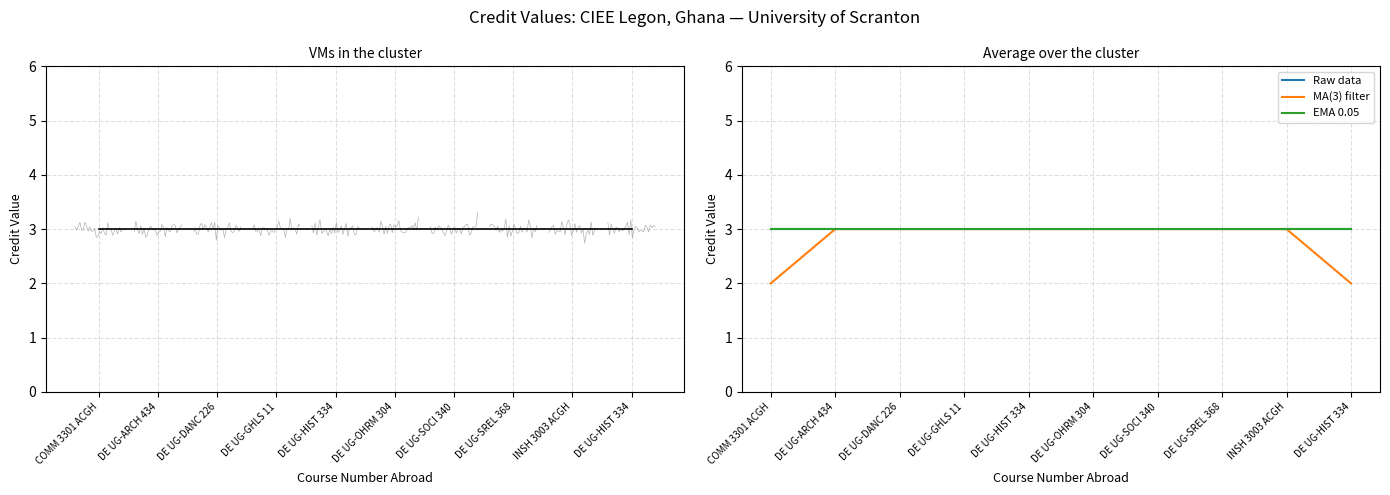

What is the value of the MA(3) filter point at the 4th from the left?

3.0